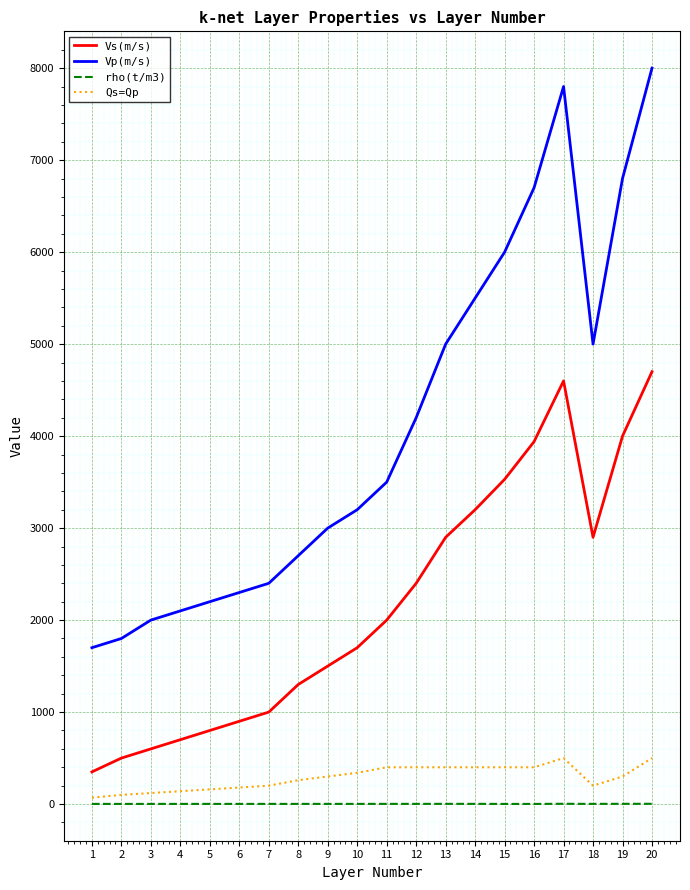

What is the lowest value of the Vp(m/s) series?

1700.0